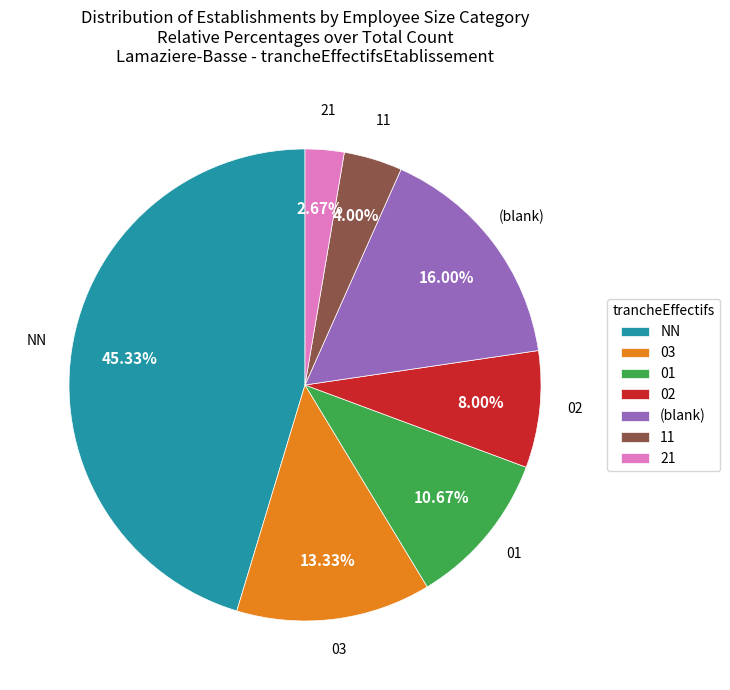

Which slice is the smallest?

21